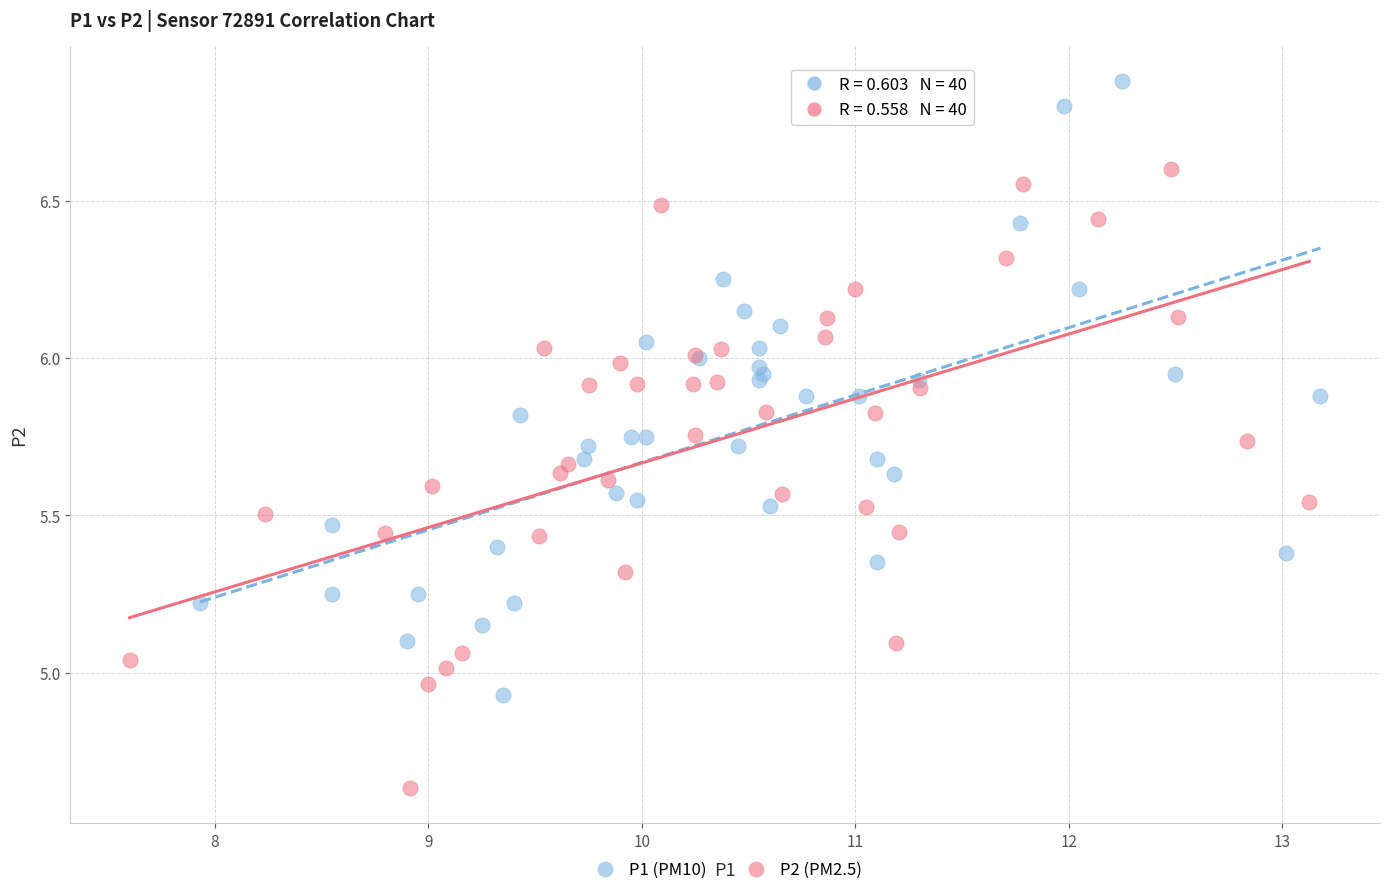

What are all the series names shown in the legend?

P1 (PM10), P2 (PM2.5)